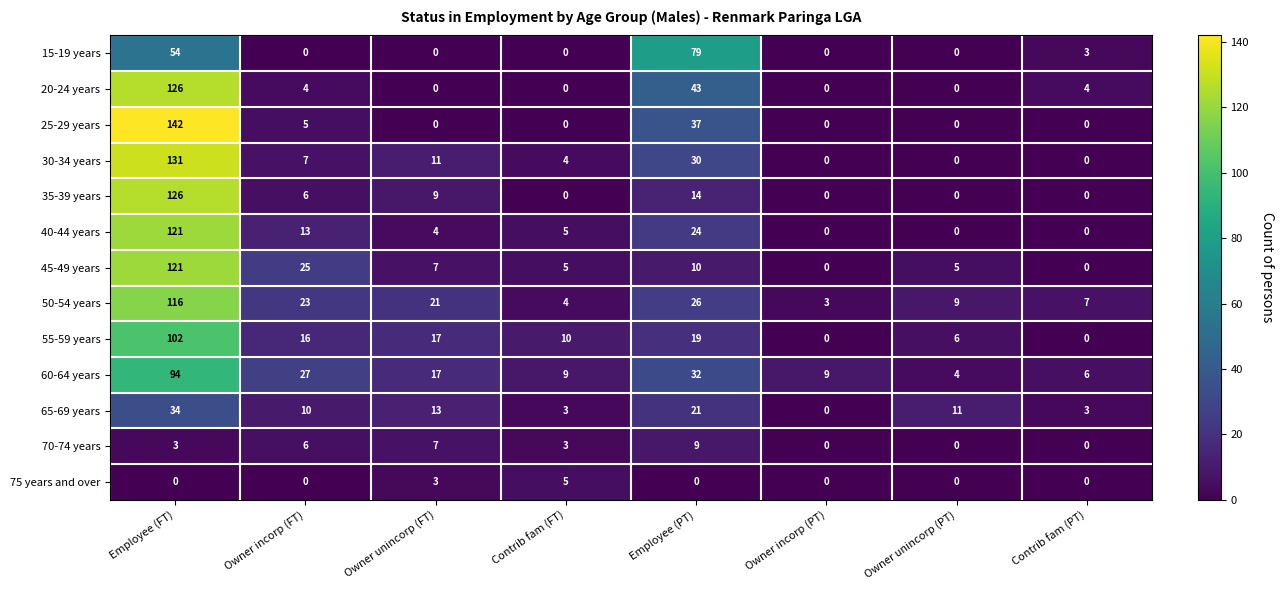

What is the spread (max minus min) of values at Employee (FT)?

142